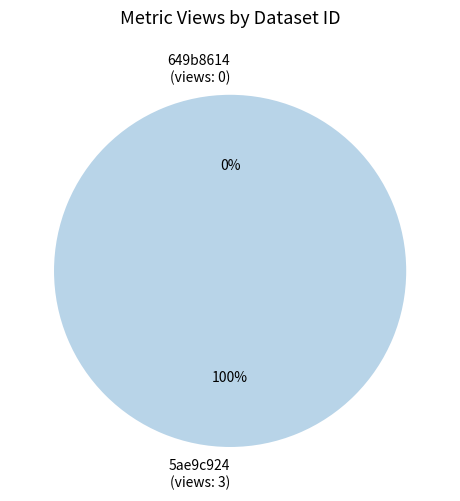

Does 5ae9c924c8d8c9146b44cc8d represent more than half of the total?

Yes